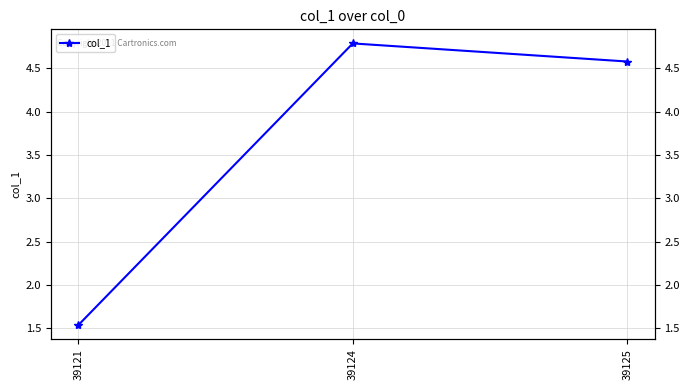

Rank the categories by value from lowest to highest.

39121, 39125, 39124